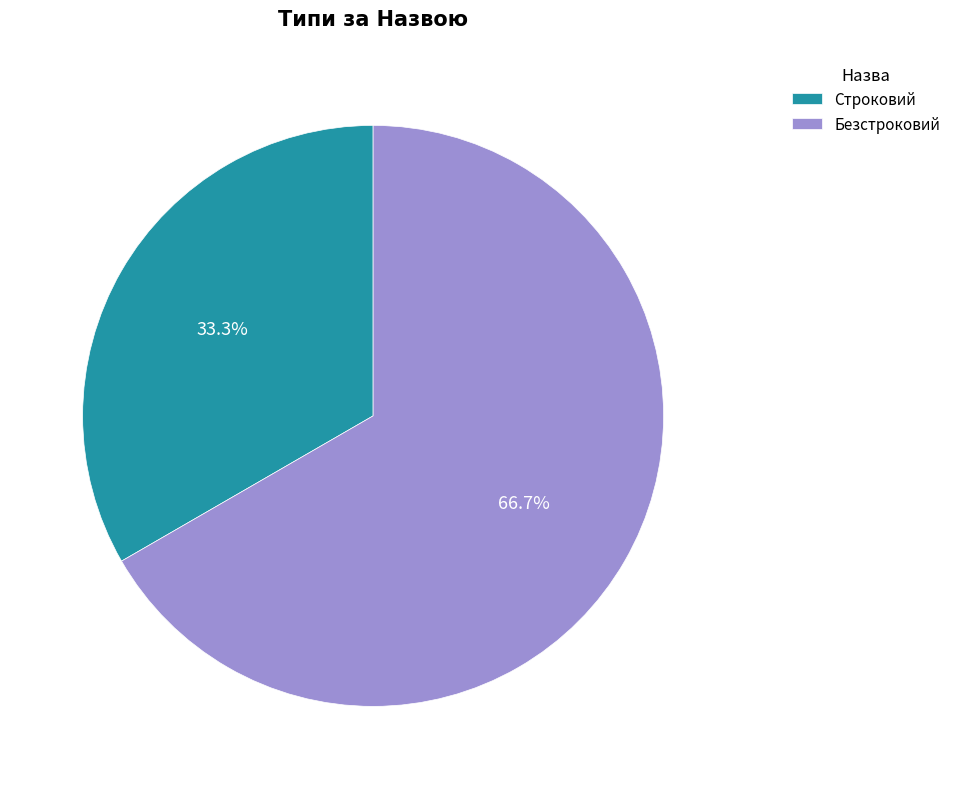

To the nearest percent, what is the combined percentage of Строковий and Безстроковий?

100%